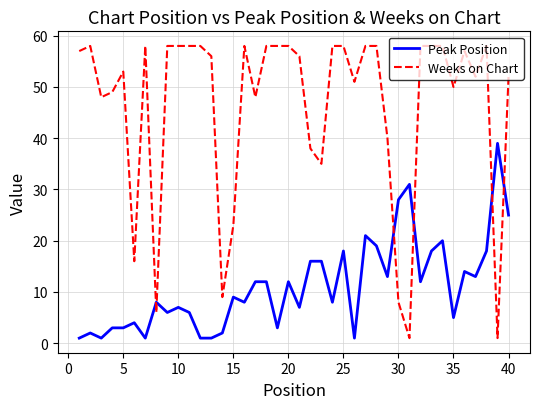

Which series has the widest spread of values?

Weeks on Chart